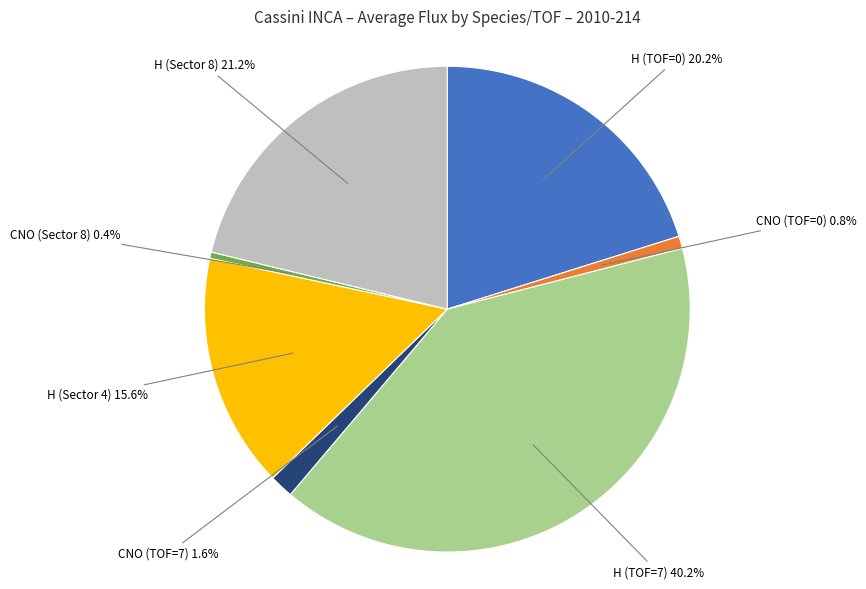

Is there any slice that represents more than half of the pie?

No